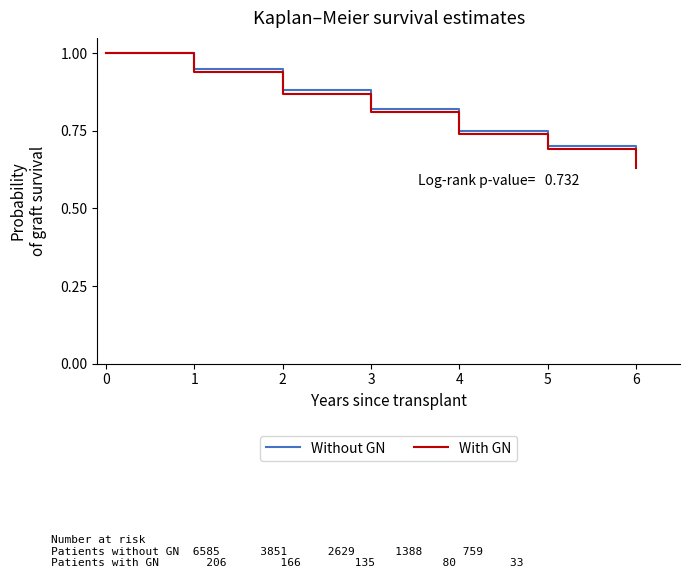

True or false: With GN has a value of 0.2 at 2.

False